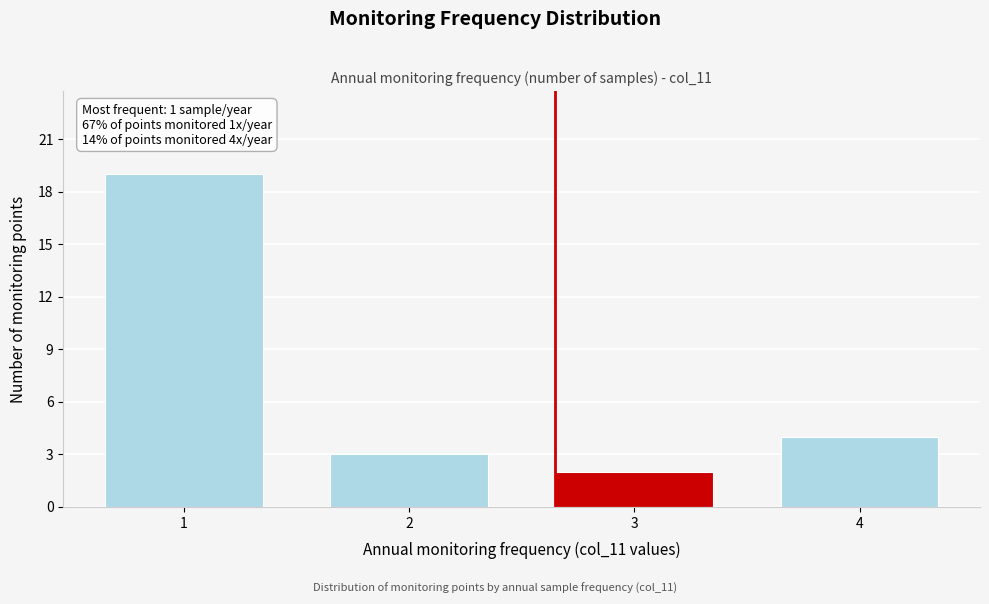

Reading left to right, transcribe all the data shown in this chart.

19	3	2	4